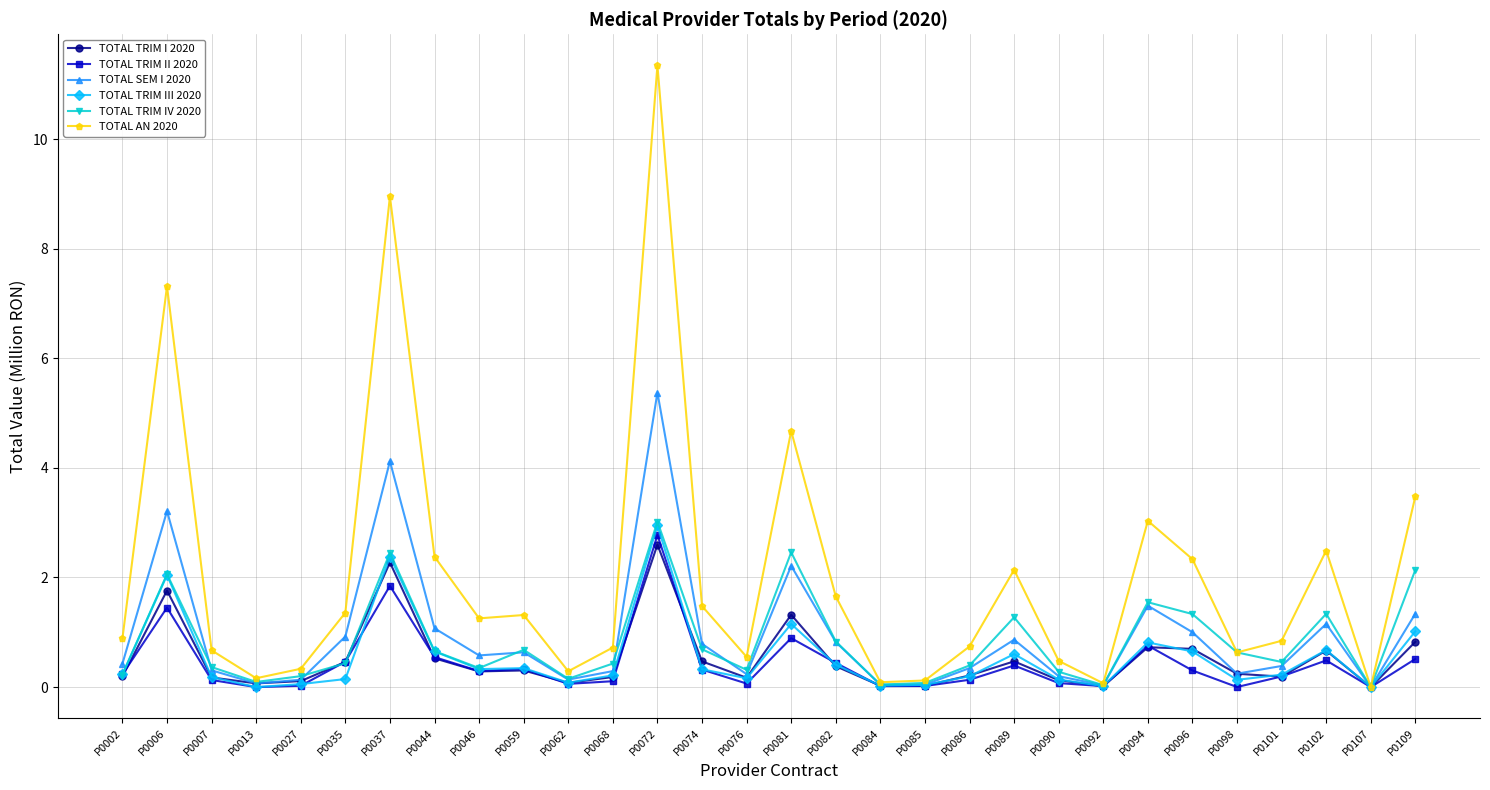

What is the value of the TOTAL TRIM IV 2020 point at the 2nd from the left?

2.1